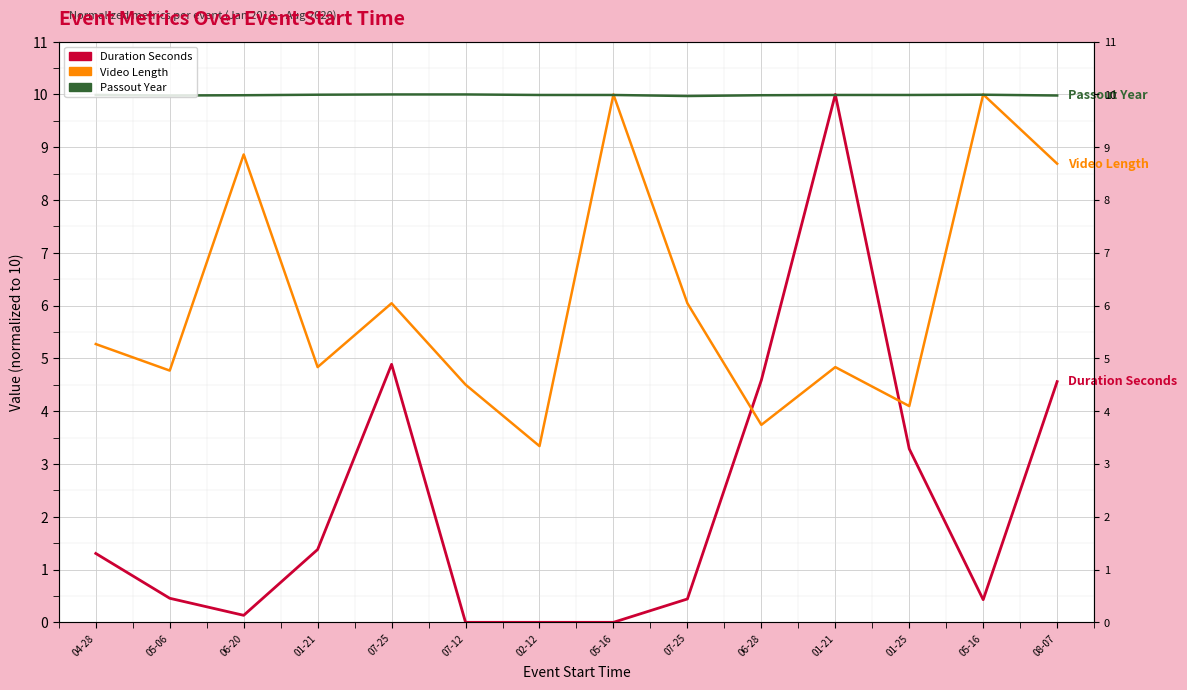

List the series in order of their peak value, highest first.

Duration Seconds, Video Length, Passout Year